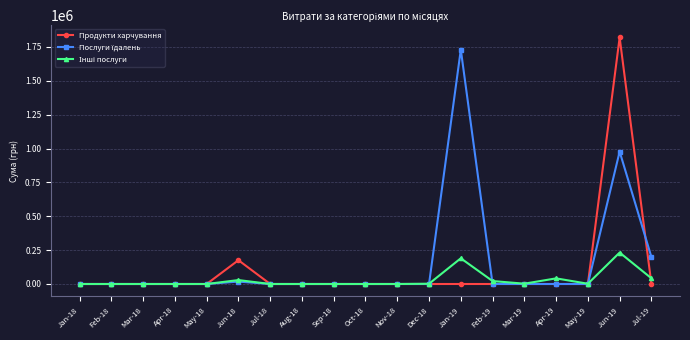

At which category is the sum across all series the highest?

Jun-19